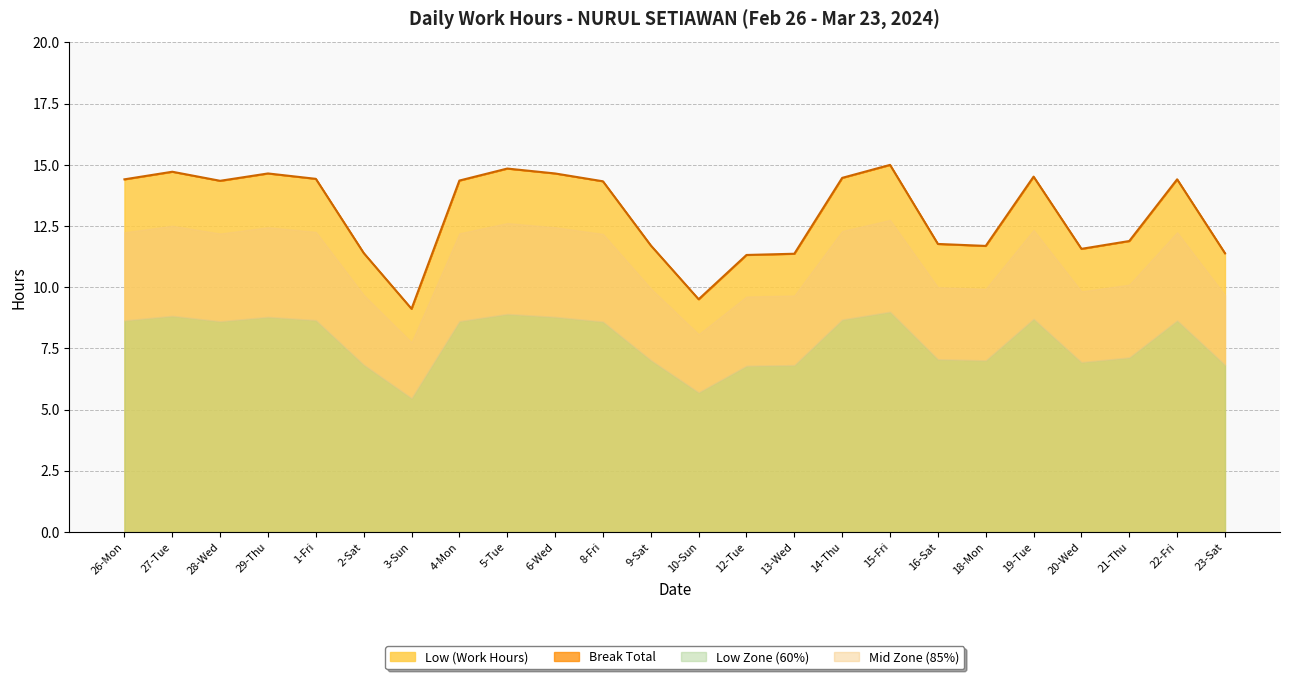

What is the average value?

13.0